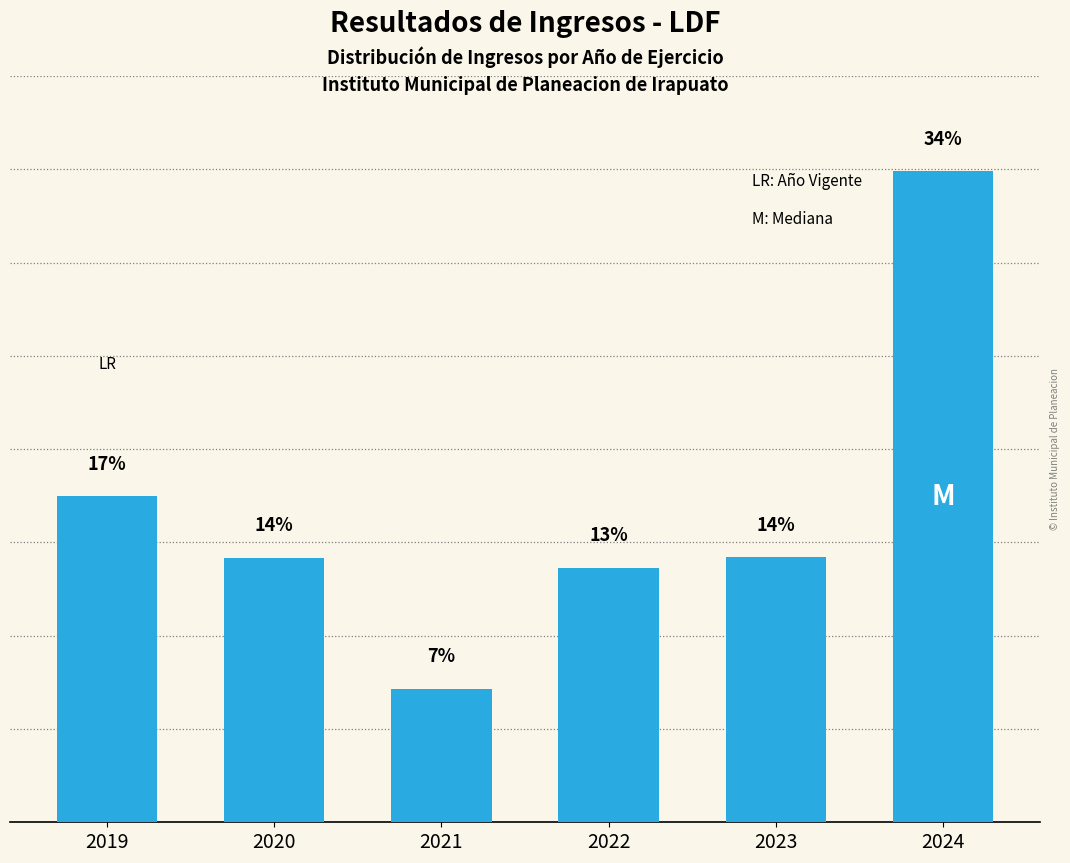

Does the chart contain any negative values?

No